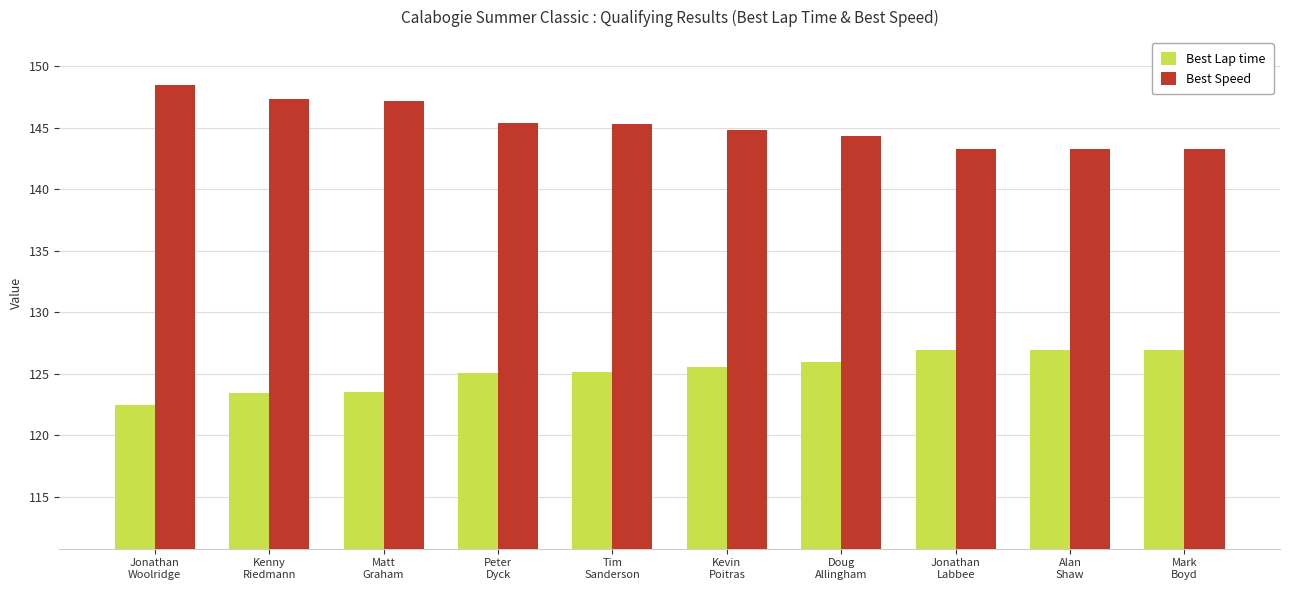

At which label does Best Lap time reach its minimum?

Jonathan
Woolridge